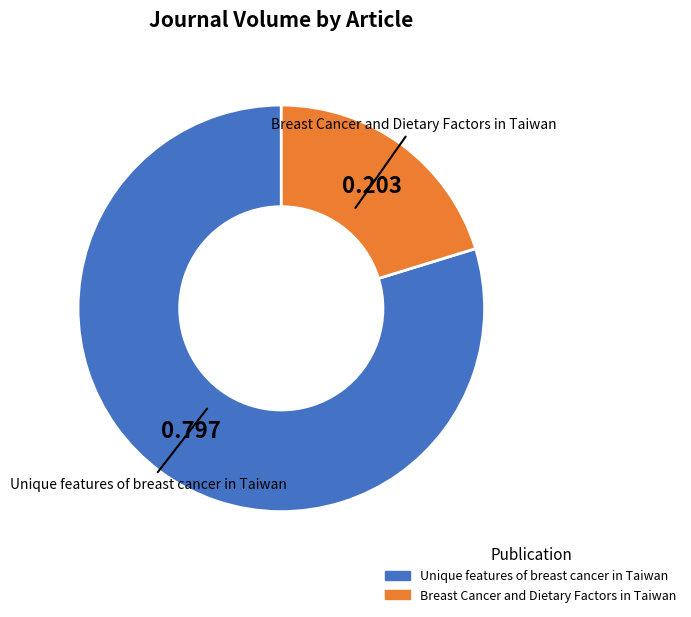

Is it true that Unique features of breast cancer in Taiwan is 80% of the pie?

True